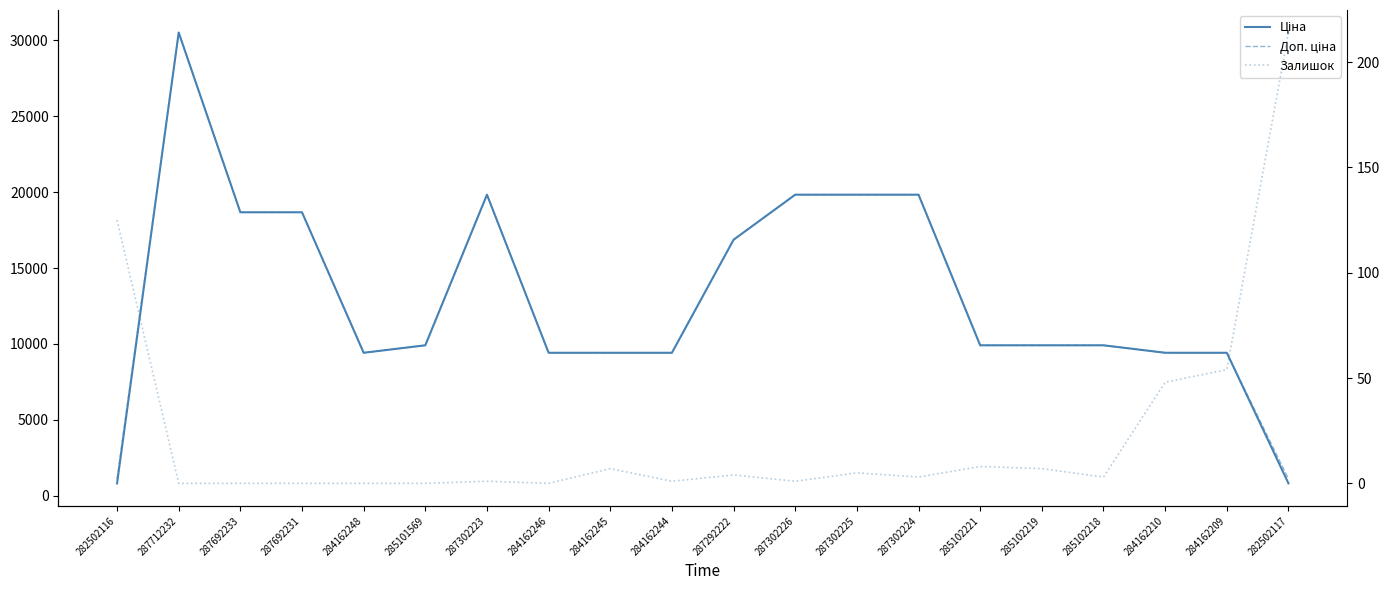

What is the label of the 18th point from the right?

287692233